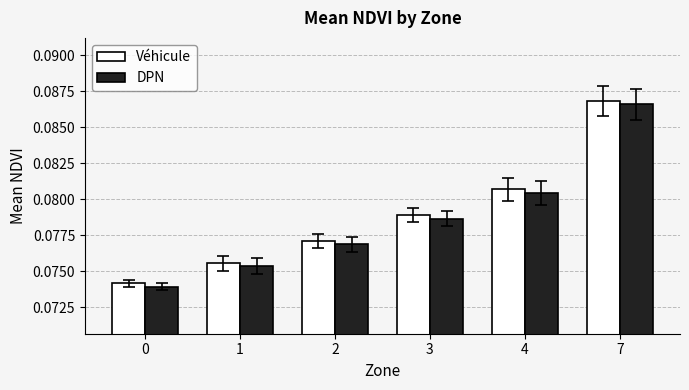

At which category is the sum across all series the highest?

7